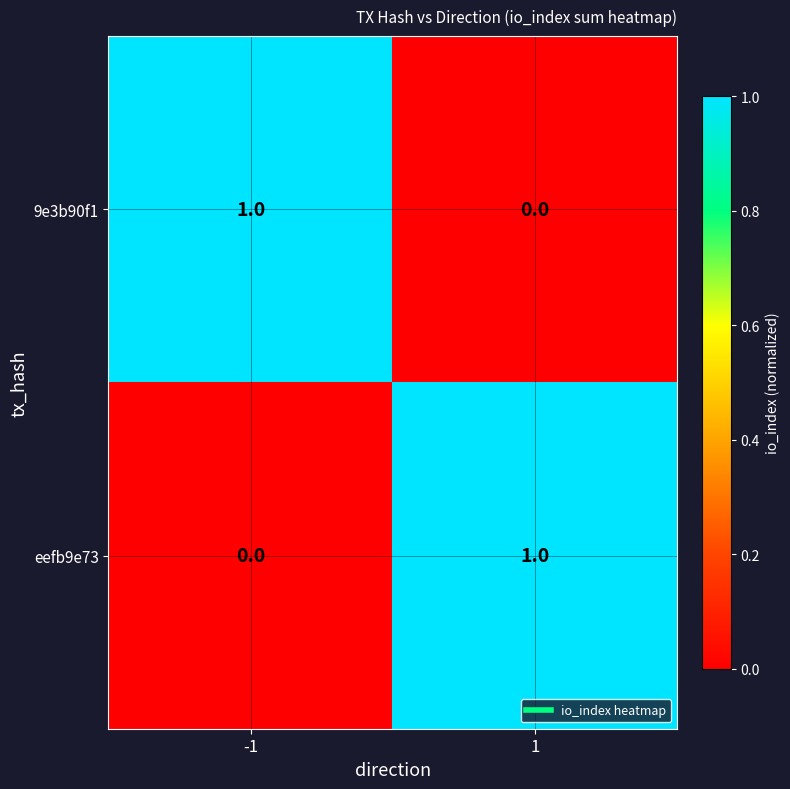

True or false: 9e3b90f1 has a value of 2 at -1.

False